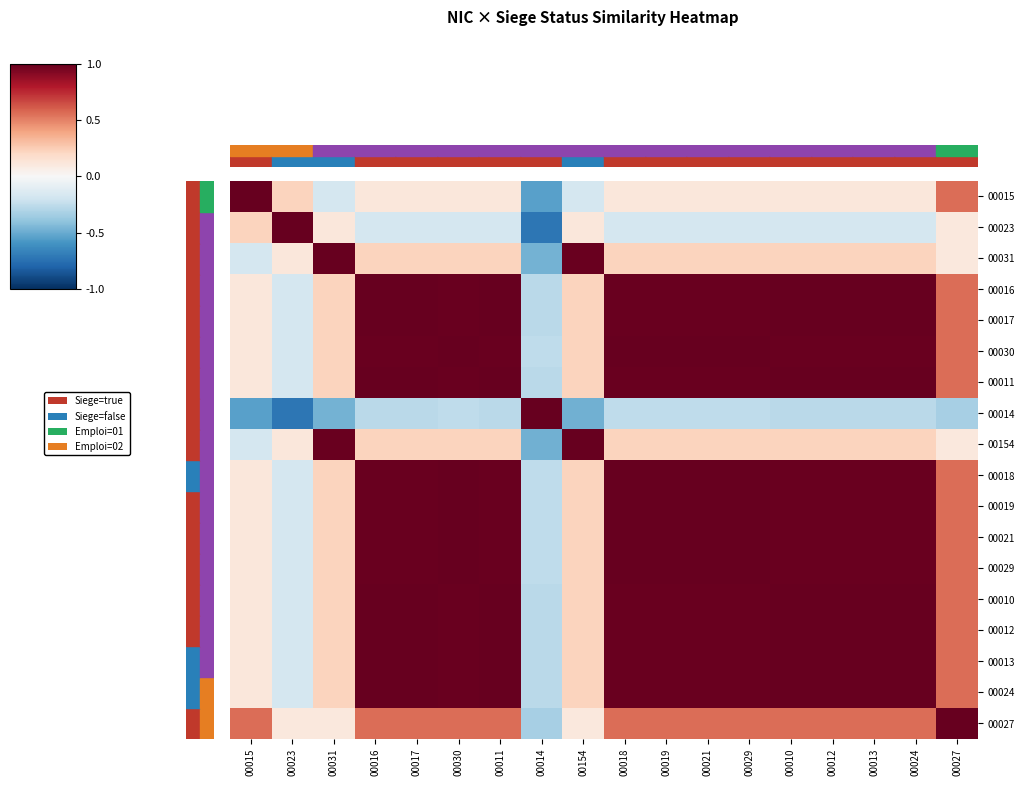

Between 00015 and 00024, which series saw the biggest shift?

00015